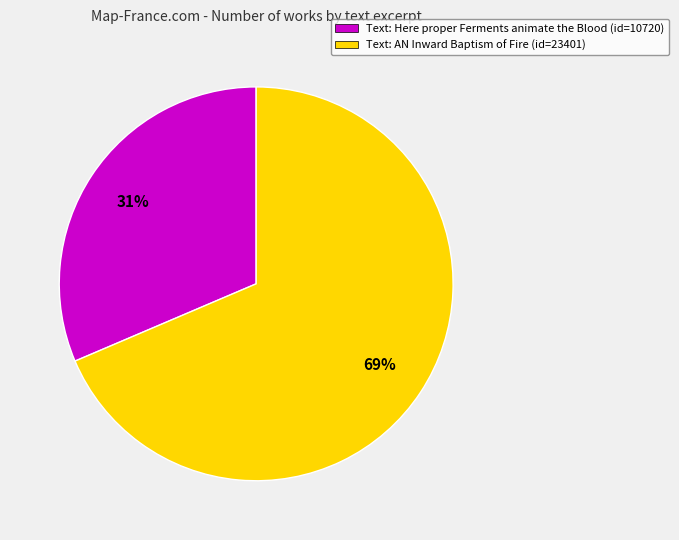

Which slice represents more than half of the pie?

Text: AN Inward Baptism of Fire (id=23401)